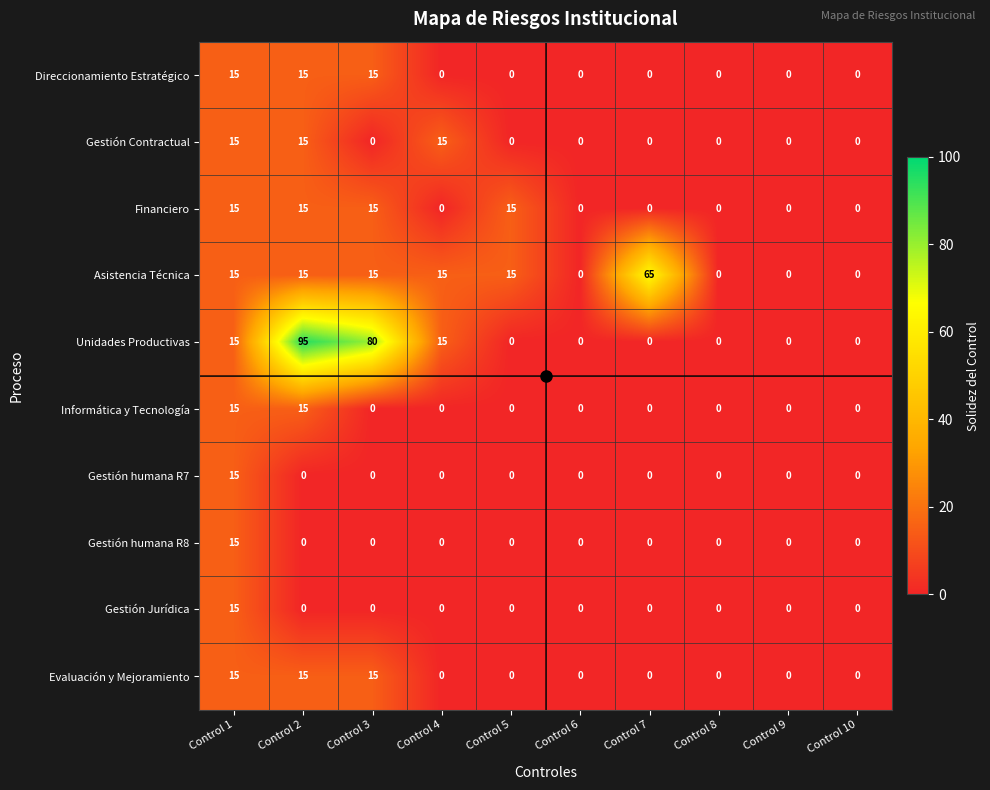

How many Asistencia Técnica values are between 0 and 15?

9